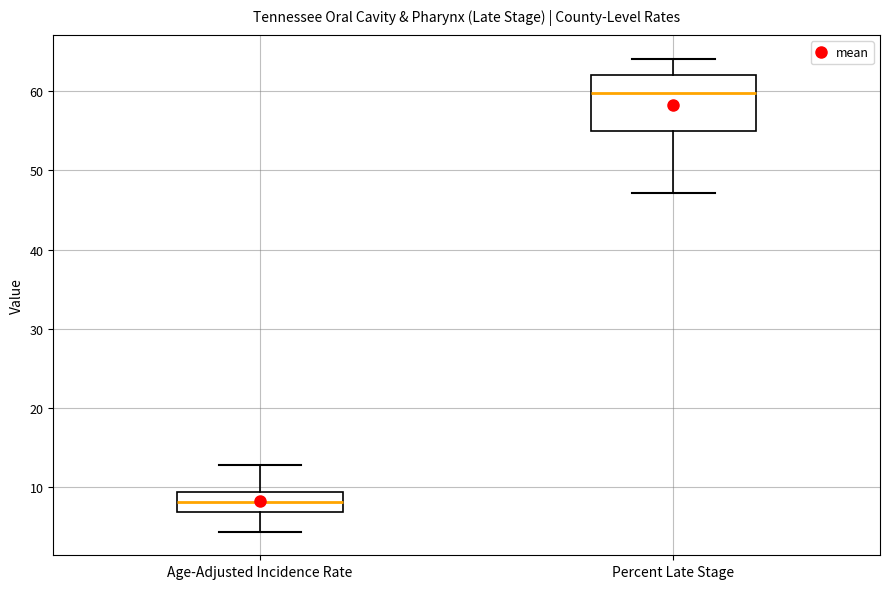

Reading left to right, transcribe this box plot: for each box, give where its median line is, the range the box spans, and where its two whiskers end, as read against the y-axis. The values are not printed on the chart, so give them approximately, as read against the axis.

Age-Adjusted Incidence Rate: median 8, box 7 to 9, whiskers 4 to 13
Percent Late Stage: median 60, box 55 to 62, whiskers 47 to 64